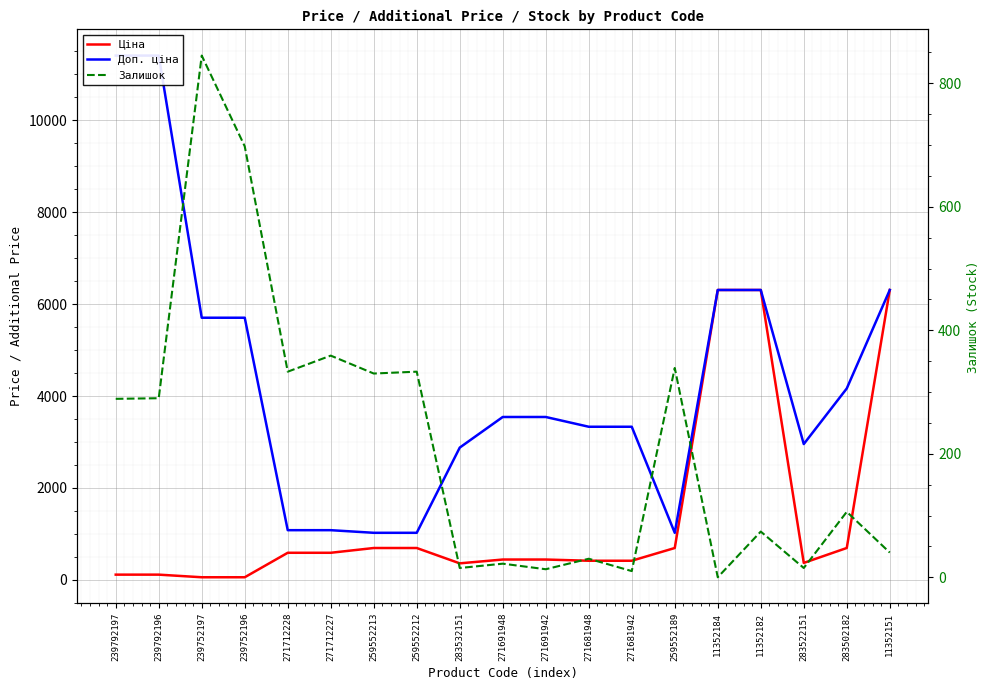

How many lines are shown in the chart?

3